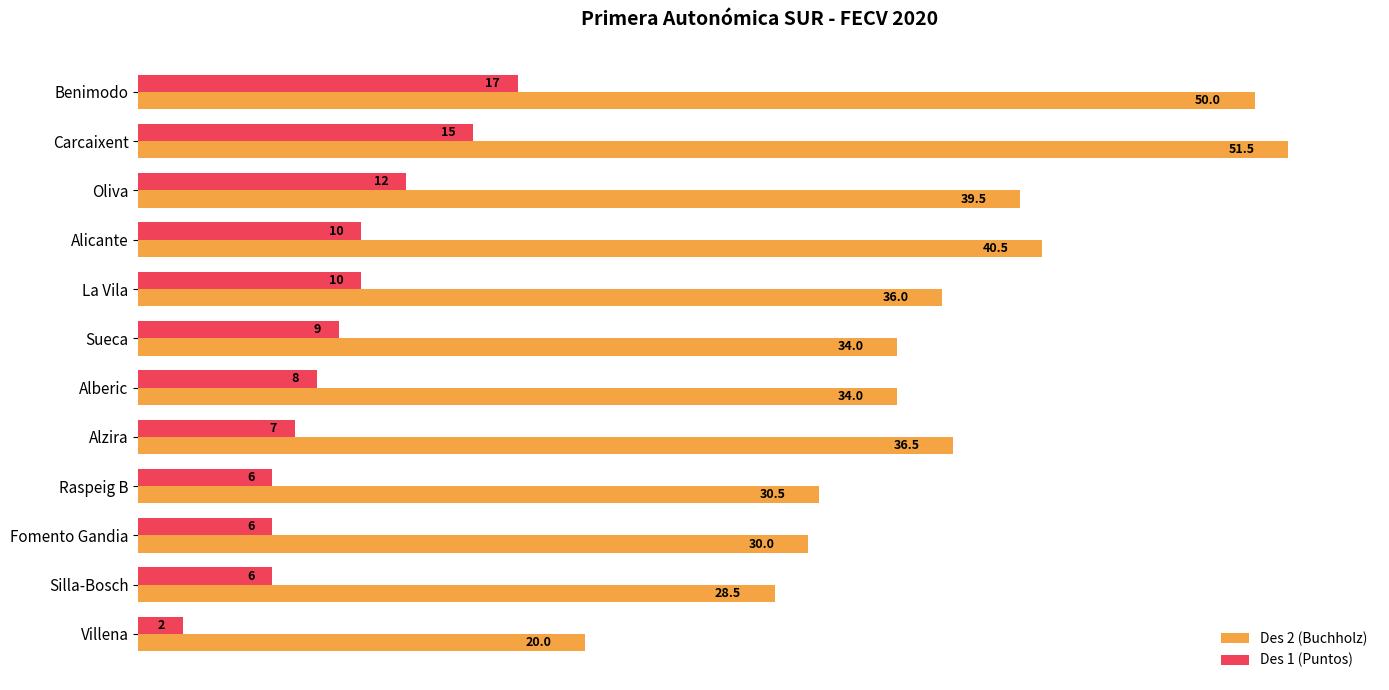

List the series in order of their peak value, highest first.

Des 2 (Buchholz), Des 1 (Puntos)